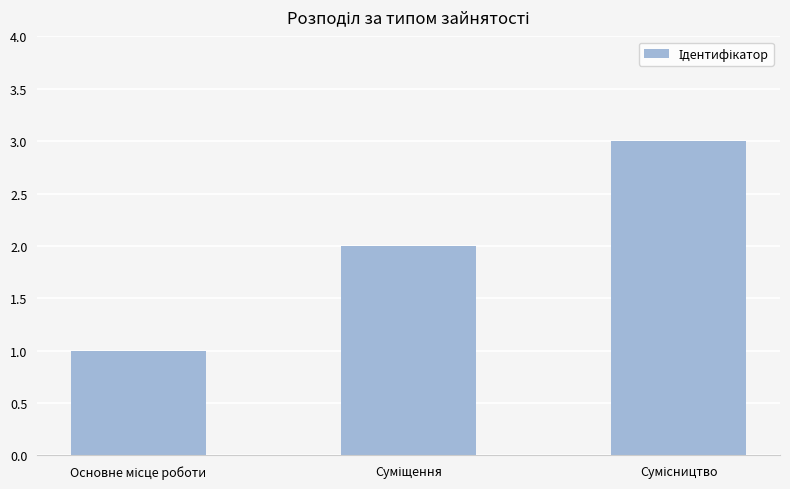

What is the maximum value shown in the chart?

3